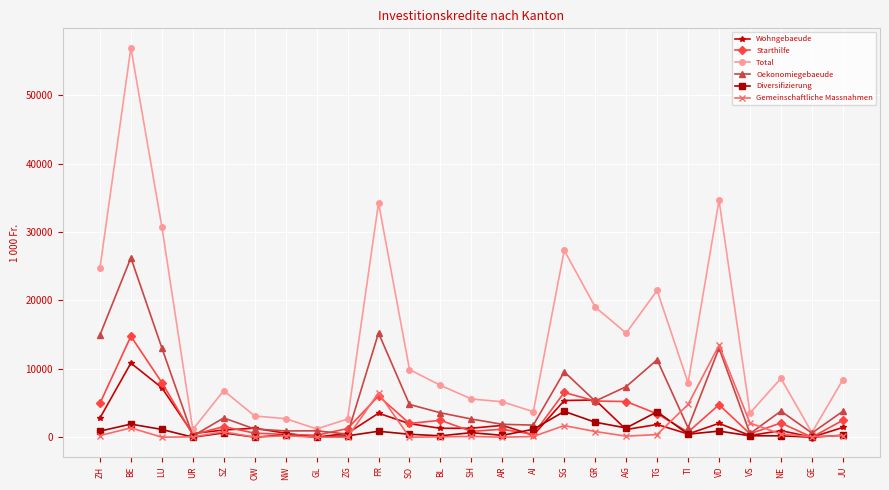

Is this an area chart (filled region under the line)?

No